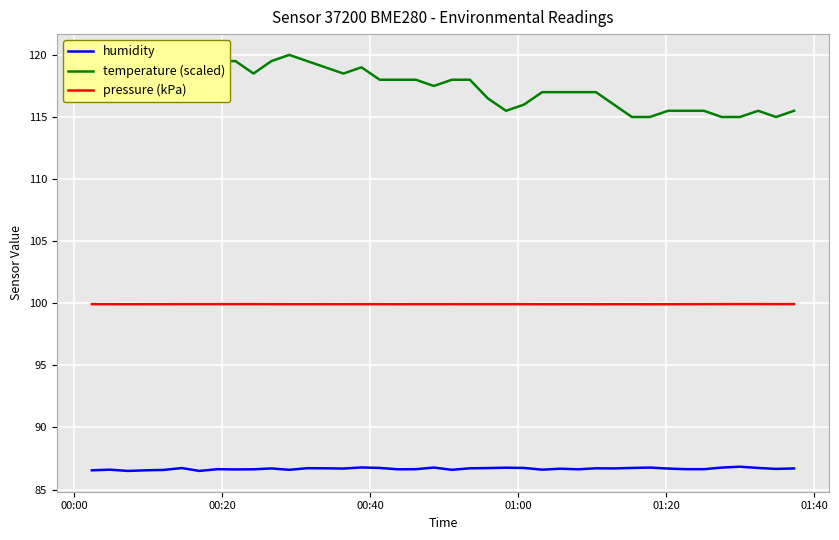

How many humidity values are between 86 and 87?

40